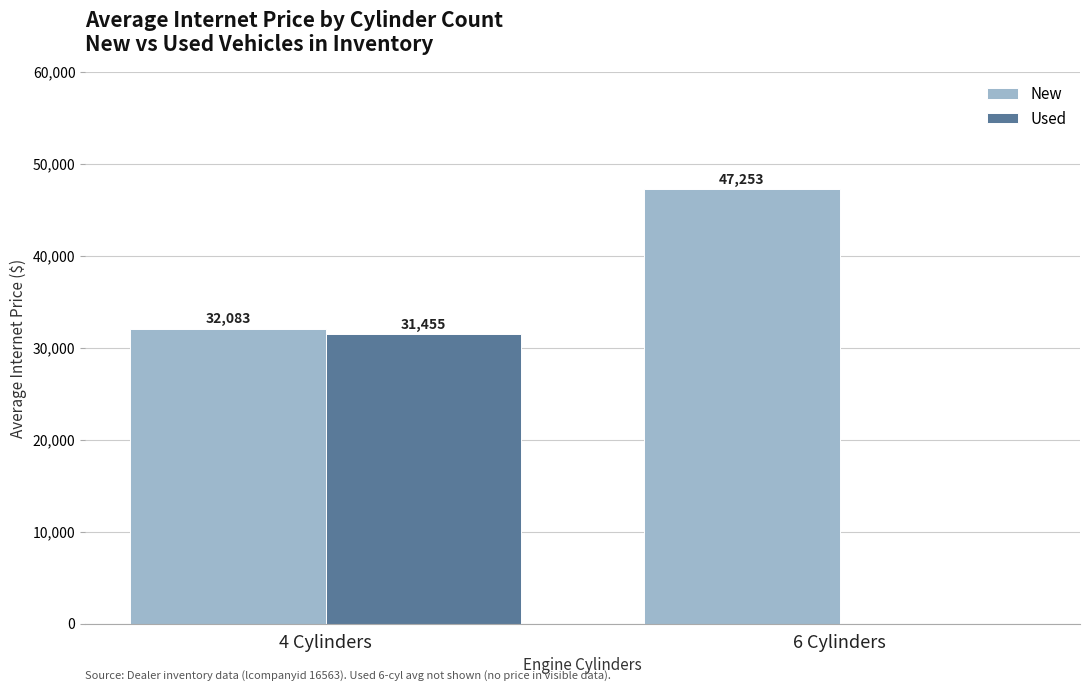

What is the maximum value shown in the chart?

47253